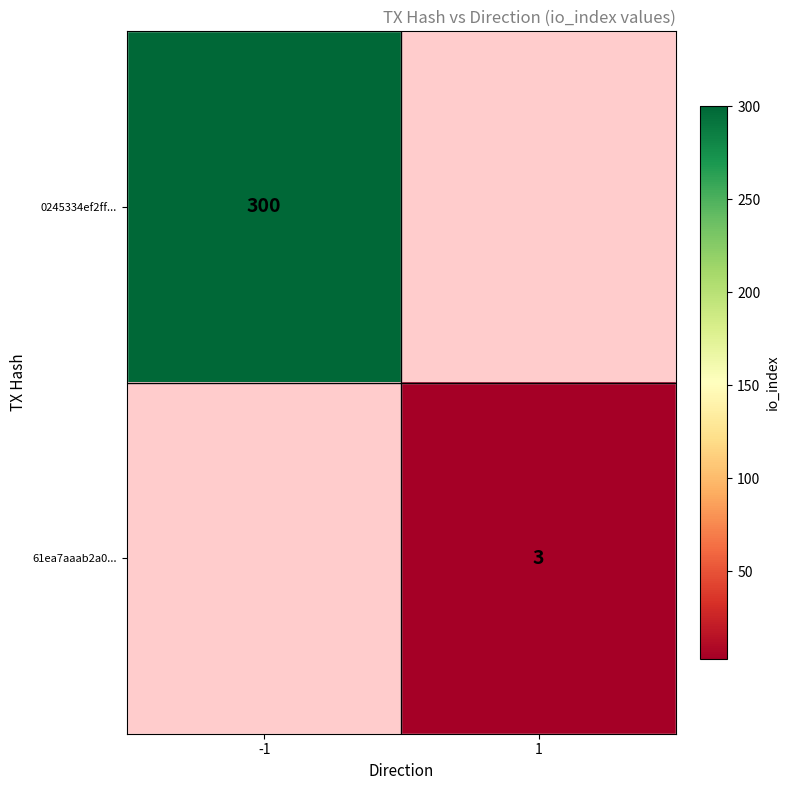

The value of 0245334ef2ff... at -1 is 422. True or false?

False